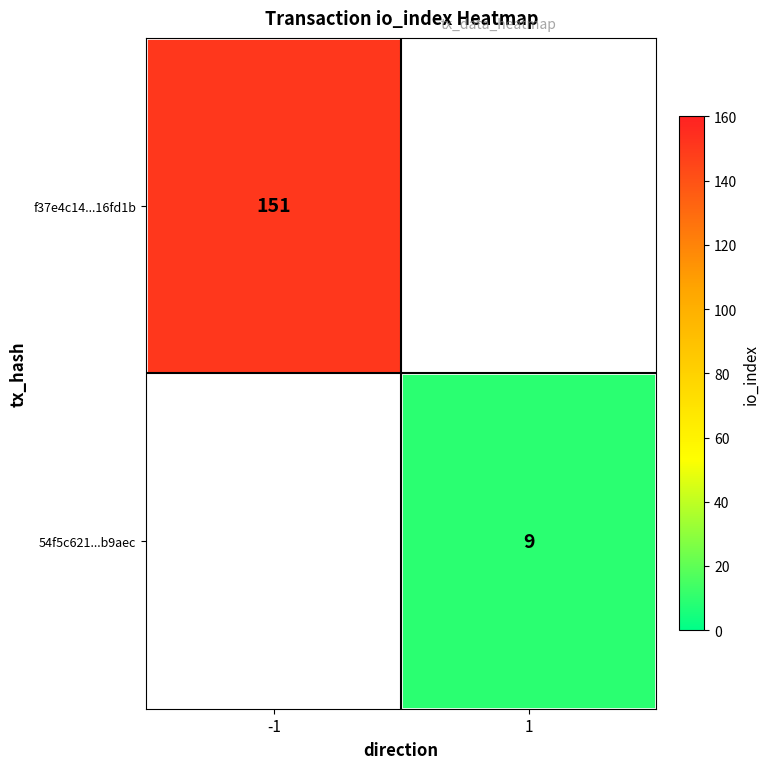

Is it true that 54f5c621...b9aec equals 12 at 1?

False